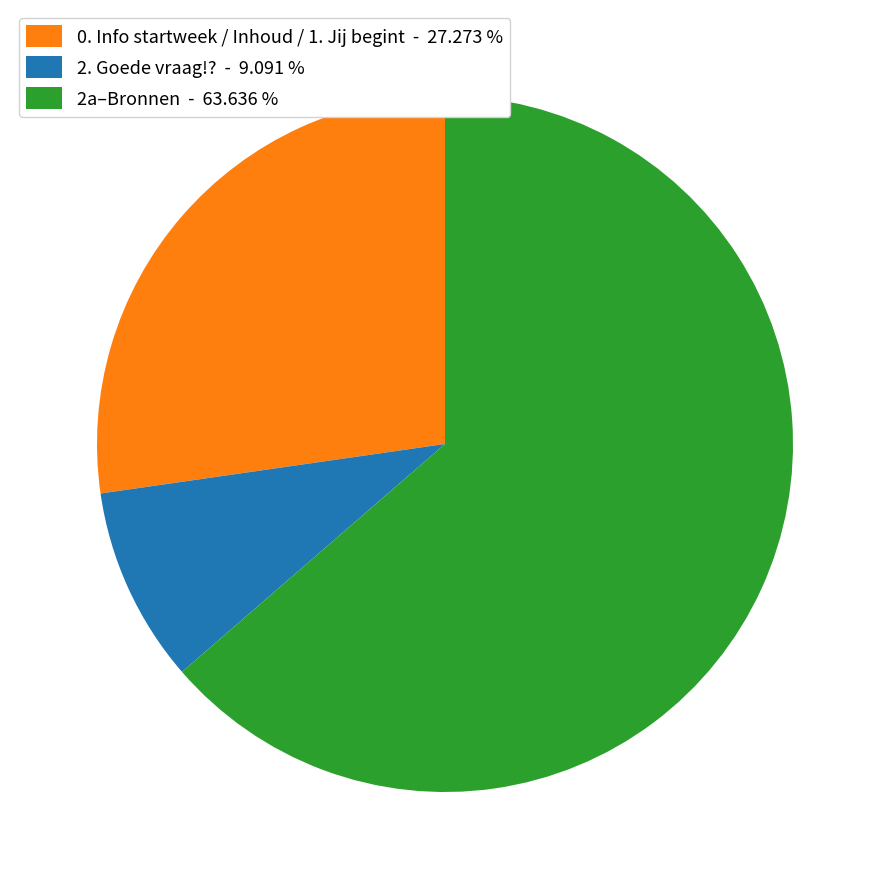

Rank the categories by value from highest to lowest.

2a–Bronnen - 63.636 %, 0. Info startweek / Inhoud / 1. Jij begint - 27.273 %, 2. Goede vraag!? - 9.091 %